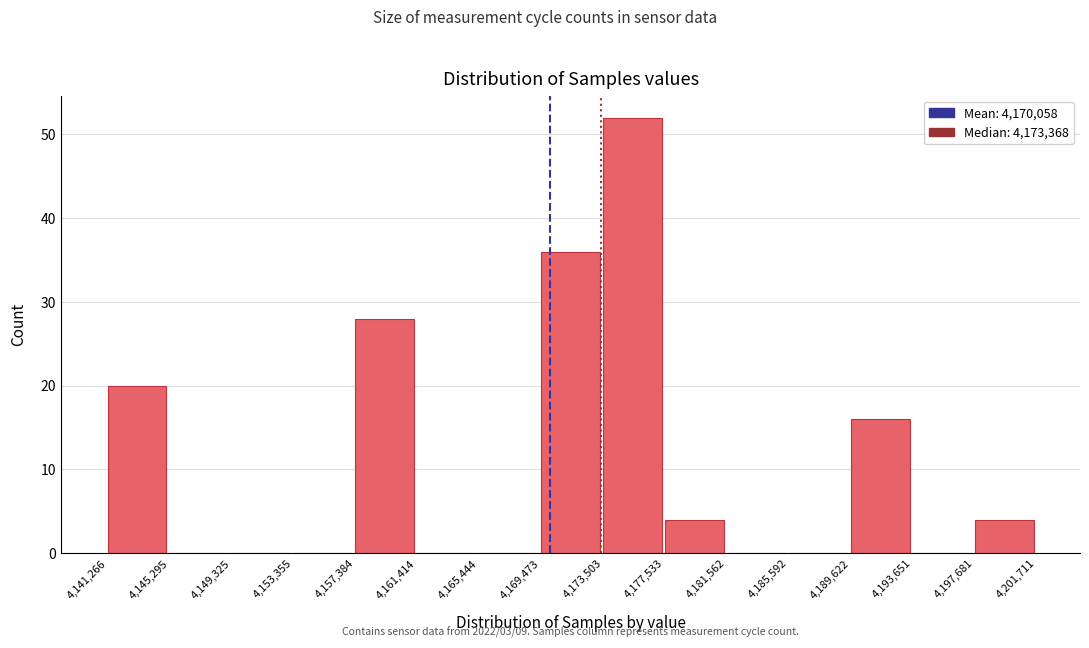

Which range on the x-axis has the tallest bar?

4,173,503 to 4,177,533